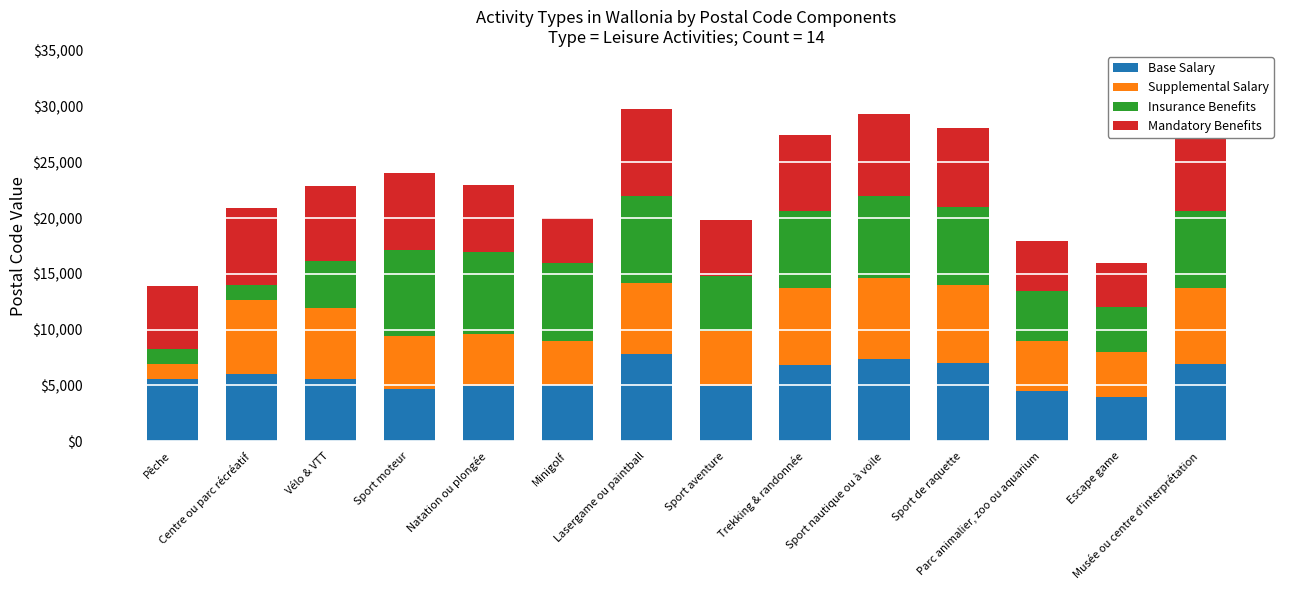

What is the maximum value for Base Salary?

7780